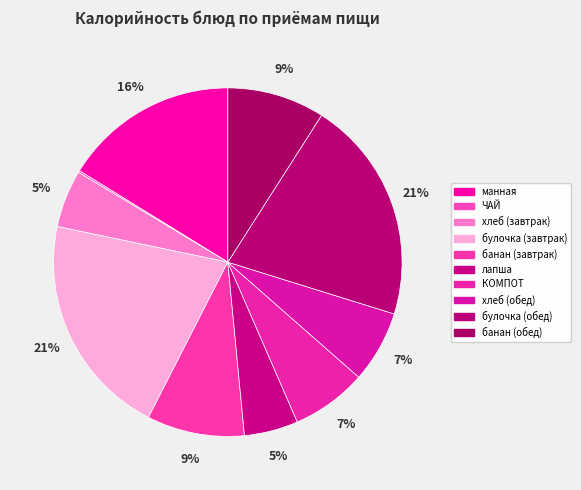

How many segments does this pie chart have?

10